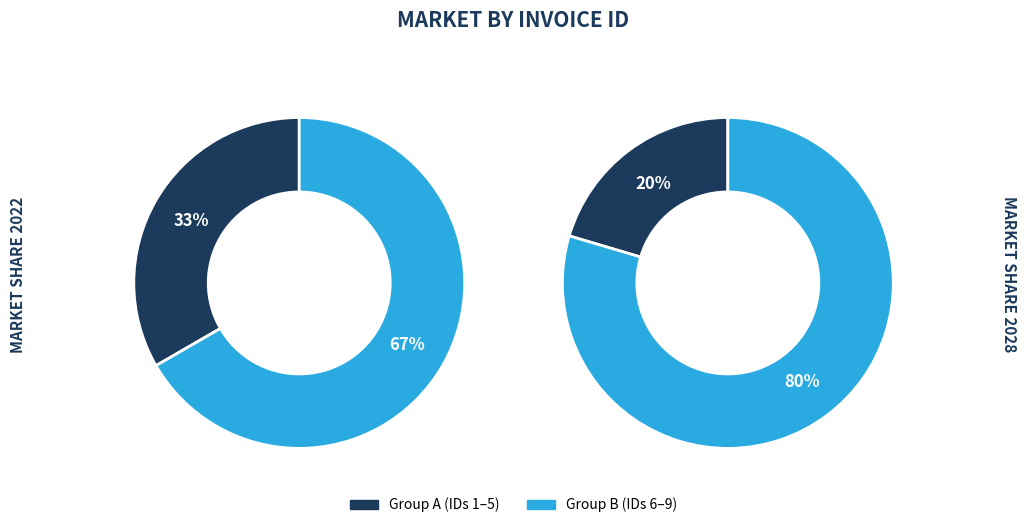

Is 2 the majority of the pie?

No